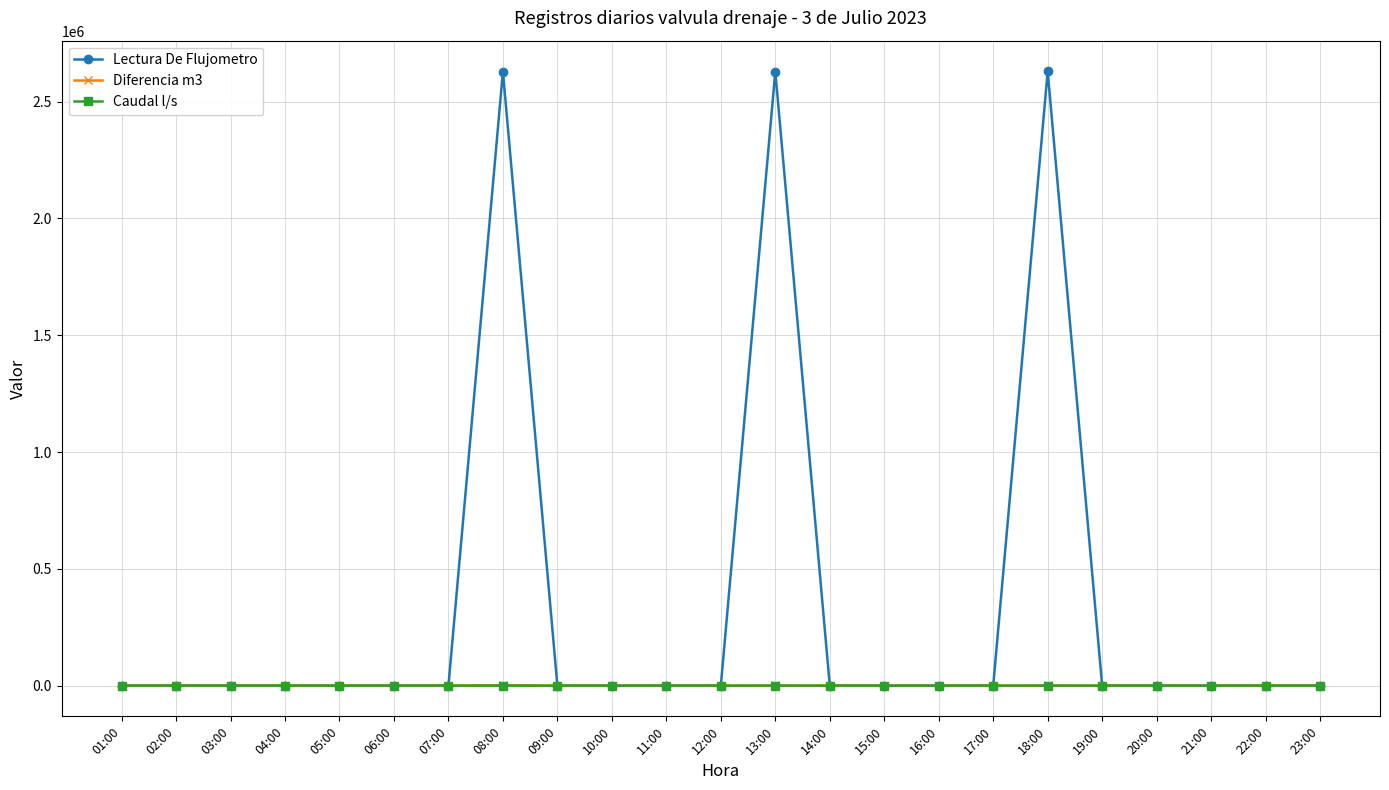

How many categories are shown in the chart?

23